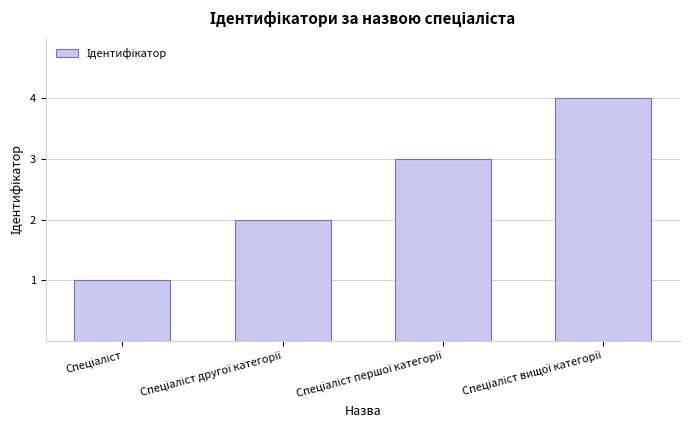

What is the sum of all values?

10